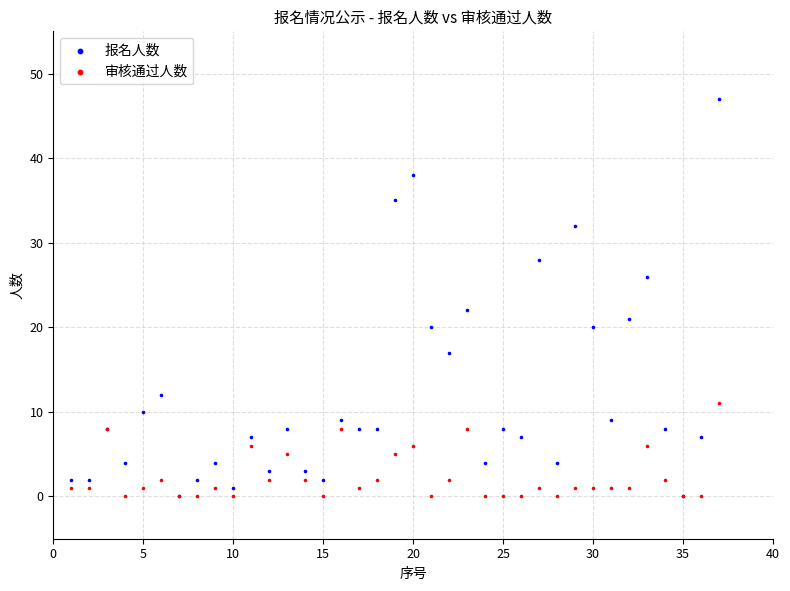

Which series reaches the maximum Y coordinate?

报名人数